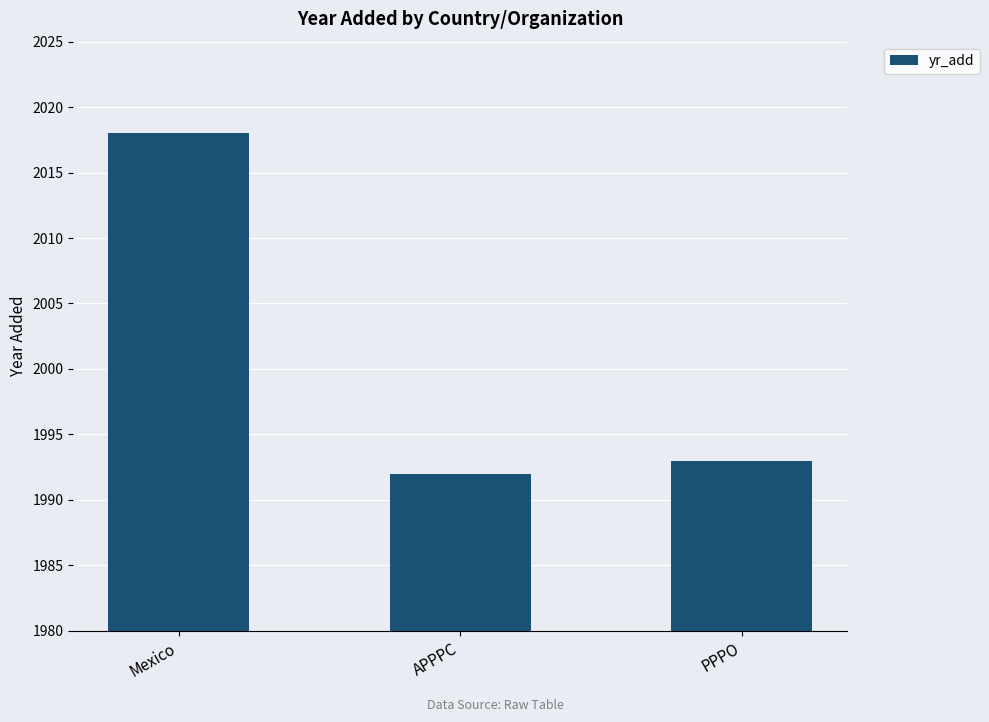

How many values are below 1993?

1